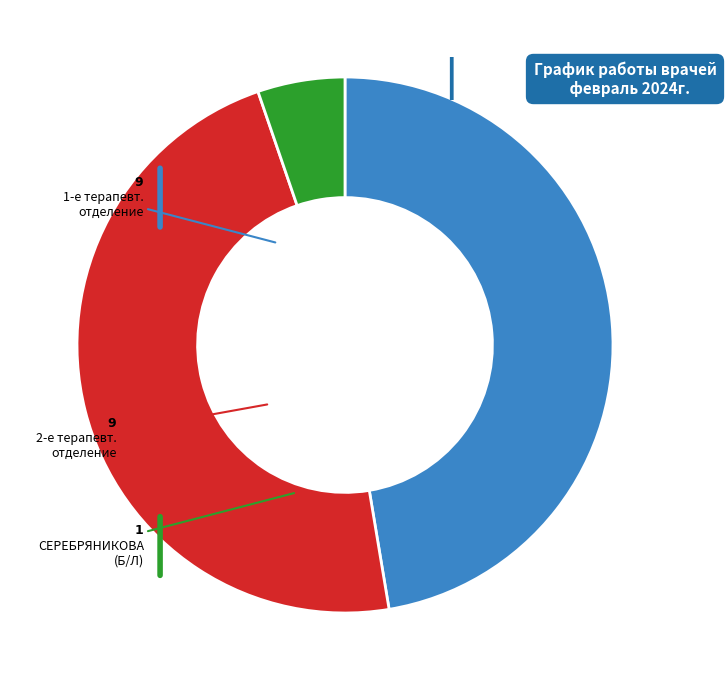

Is there any slice that represents more than half of the pie?

No